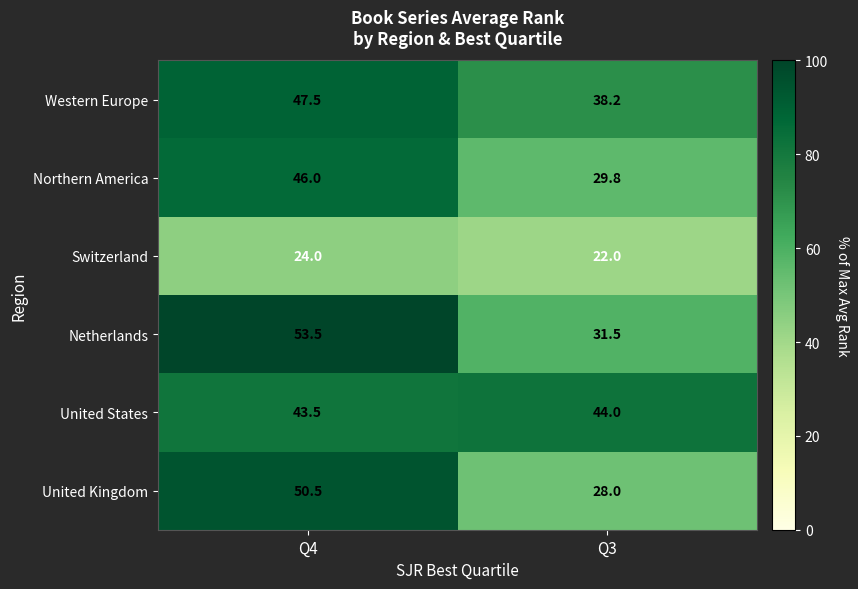

The value of Switzerland at Q3 is 9.2. True or false?

False